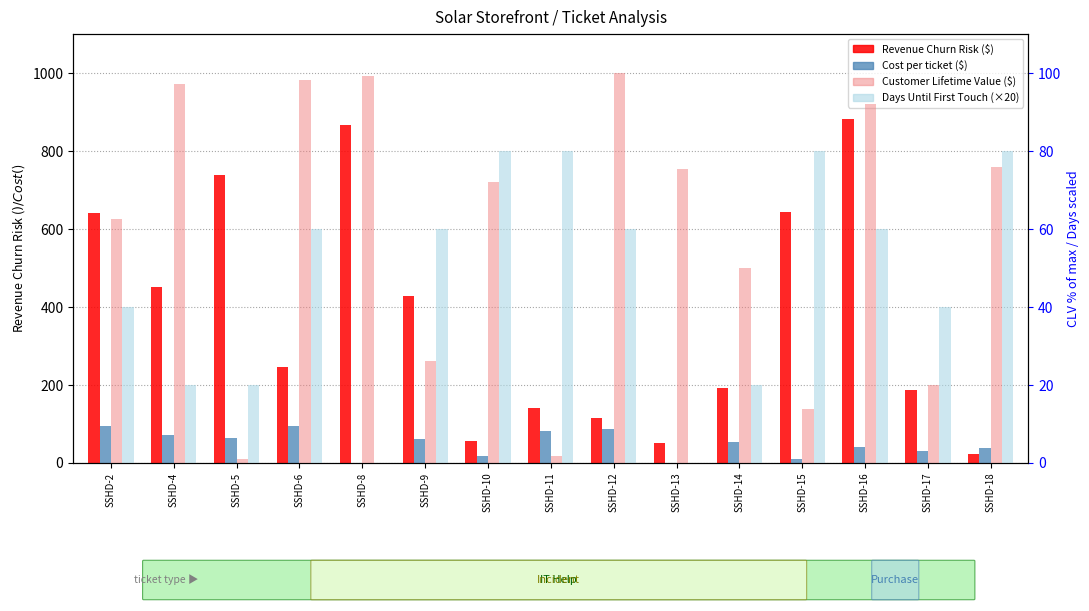

What is the difference between the second highest and second lowest values in the Revenue Churn Risk ($) series?

815.9